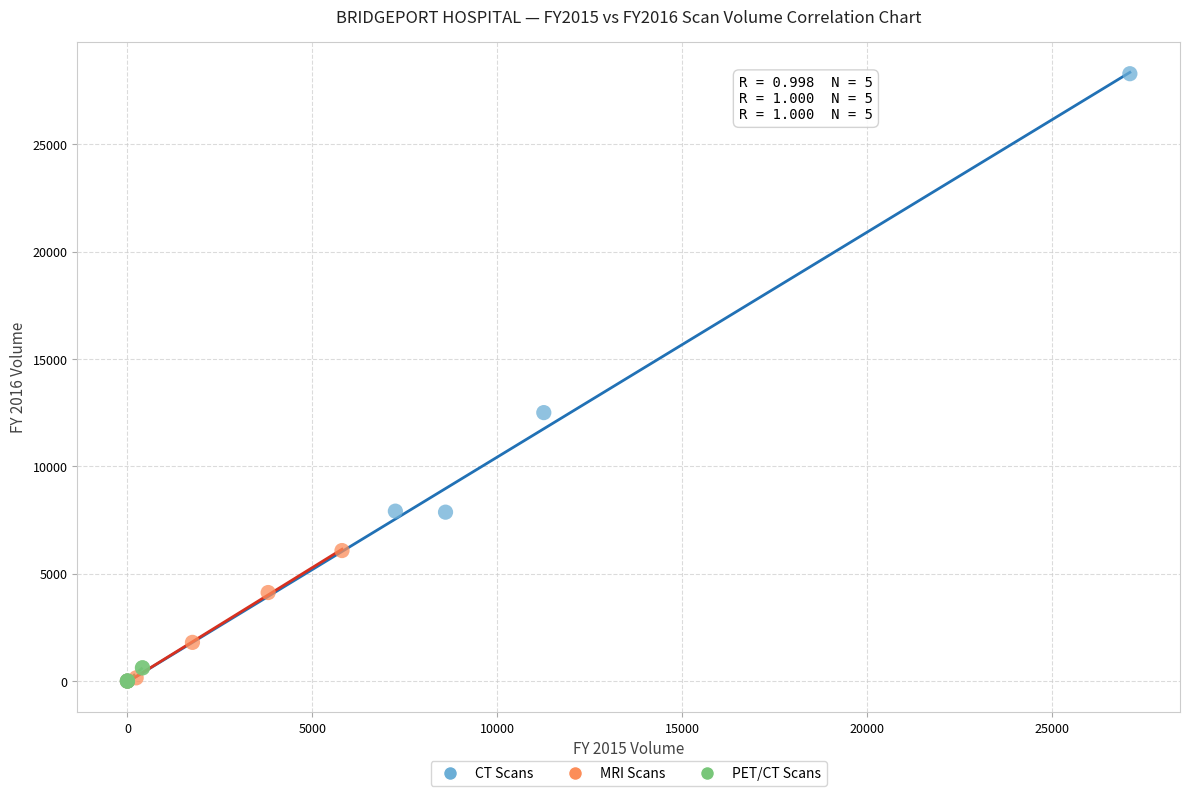

Which series contains the highest Y value?

CT Scans